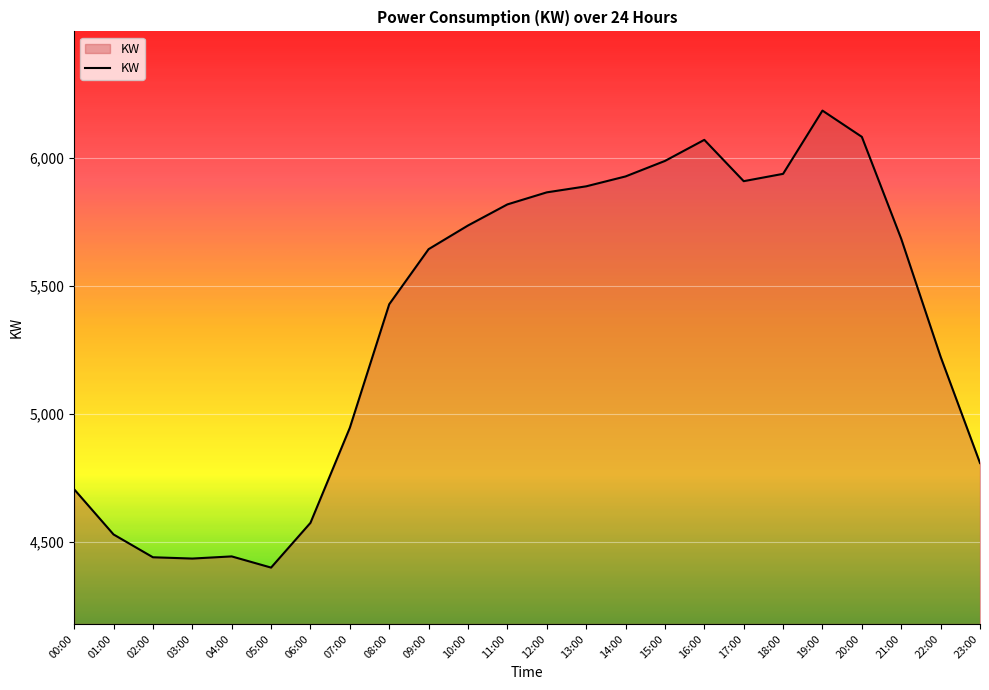

What is the change in value from 05:00 to 06:00?

+174.7